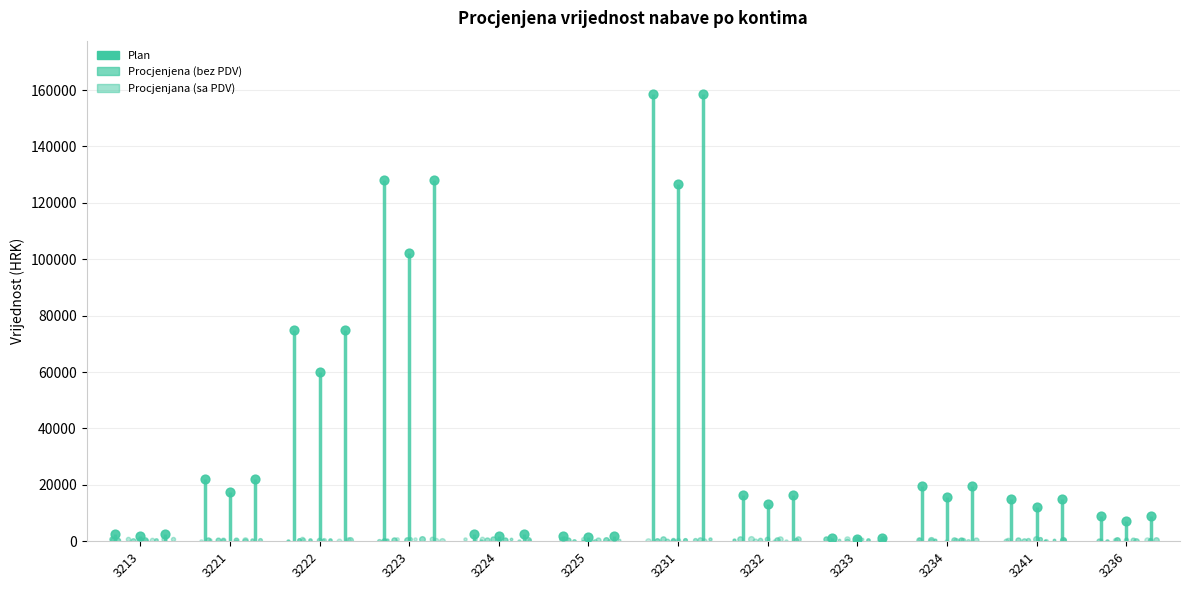

At how many categories does at least one series exceed 3267?

8